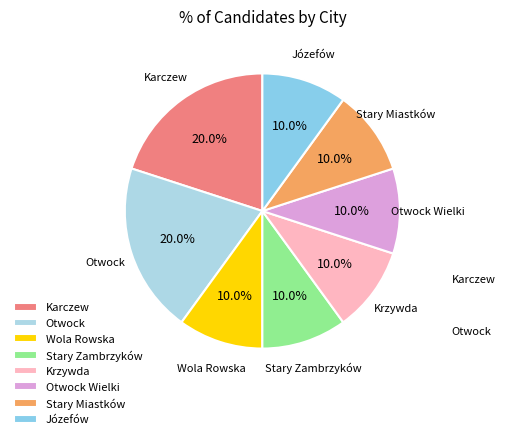

What portion of the pie excludes Otwock Wielki?

90.0%